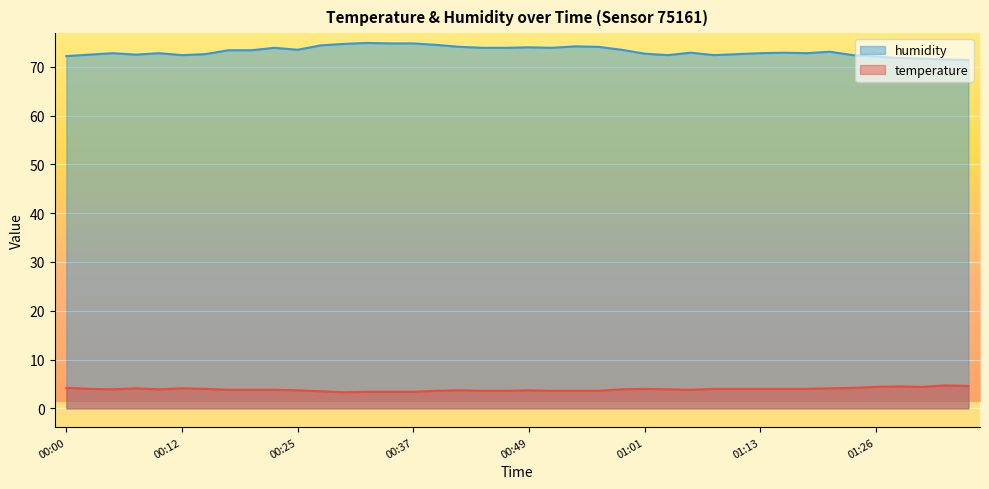

How many interior local valleys does the humidity series have?

7